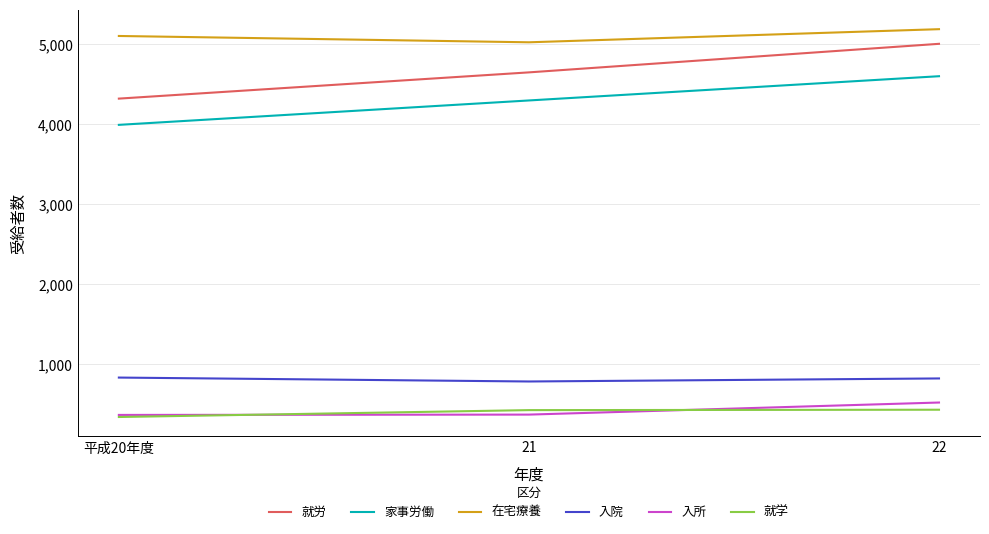

What are all the series names shown in the legend?

就労, 家事労働, 在宅療養, 入院, 入所, 就学